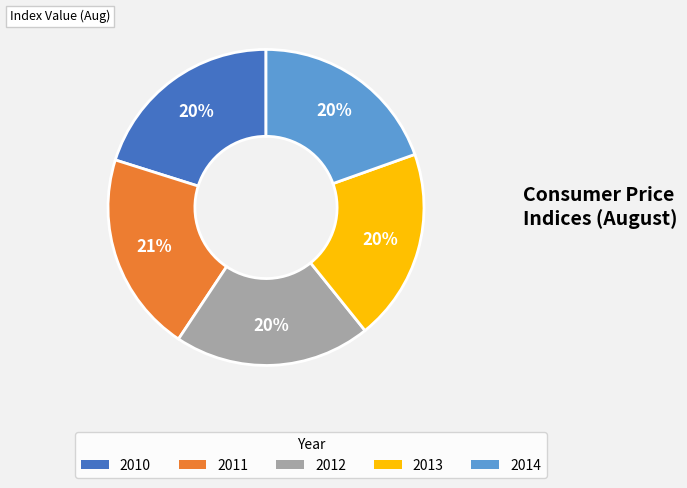

Is it true that 2011 is 21% of the pie?

True